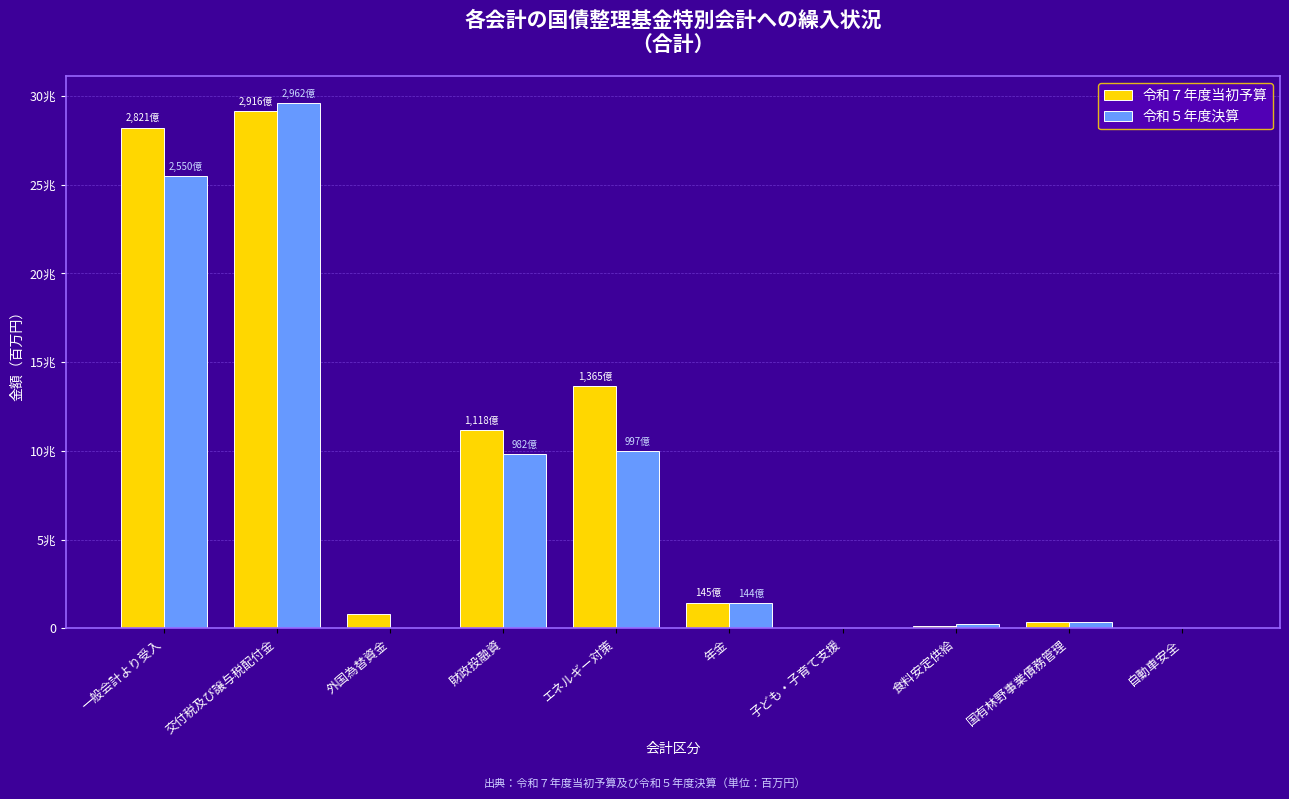

What is the label of the 2nd bar from the right?

国有林野事業債務管理